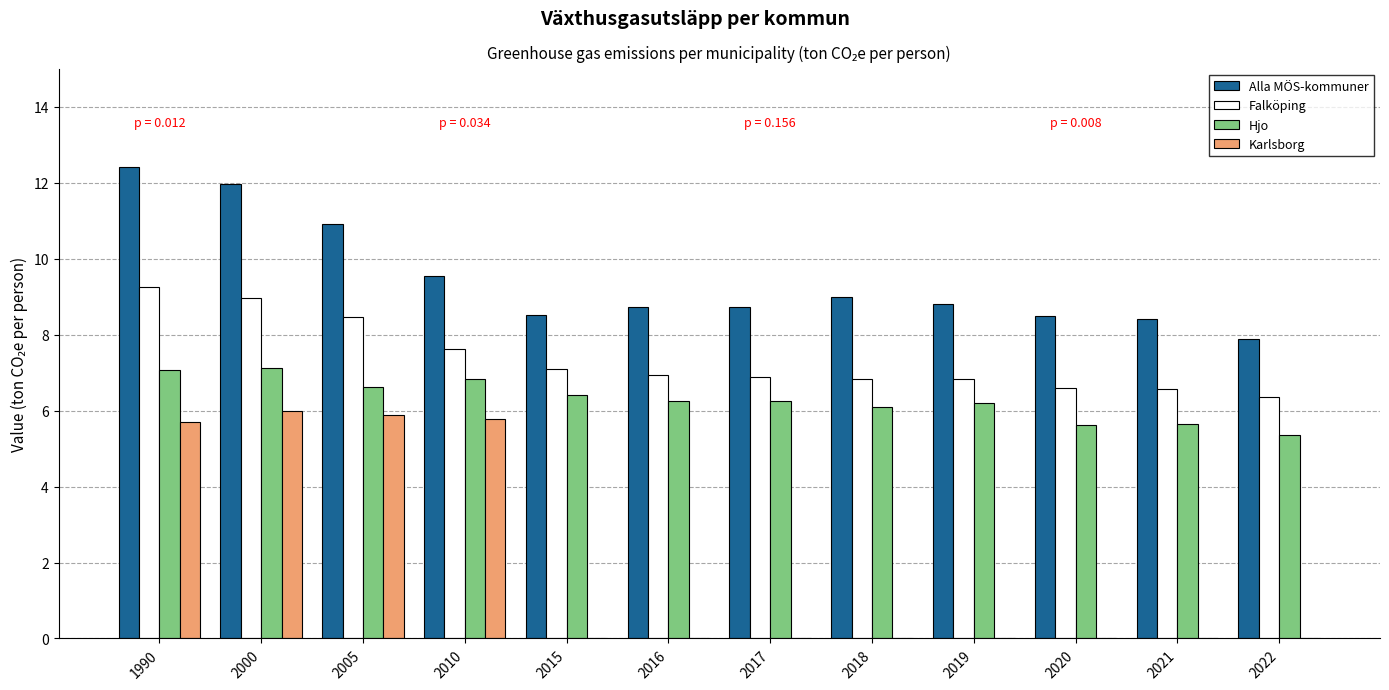

What is the greatest value displayed?

12.4